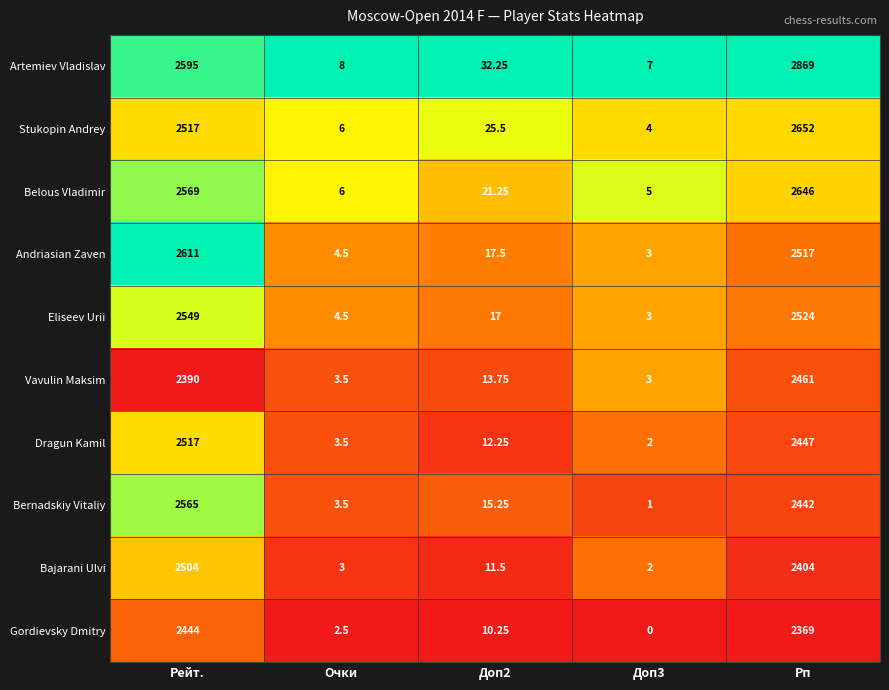

At which category is the sum across all series the highest?

Рп